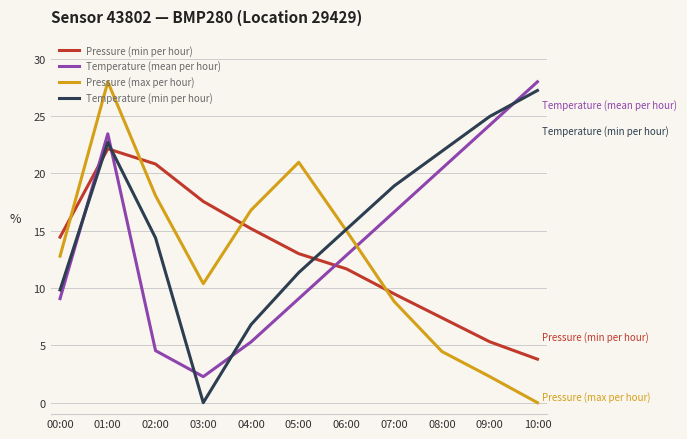

True or false: Temperature (min per hour) has a value of 4.3 at 04:00.

False